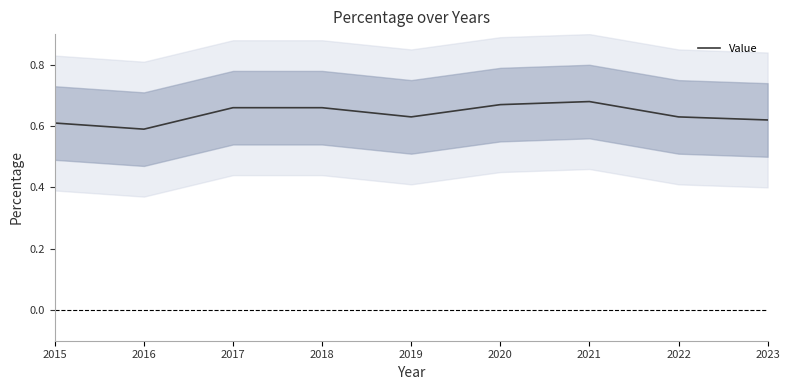

Reading left to right, list all the values displayed in this chart.

2015=0.6	2016=0.6	2017=0.7	2018=0.7	2019=0.6	2020=0.7	2021=0.7	2022=0.6	2023=0.6